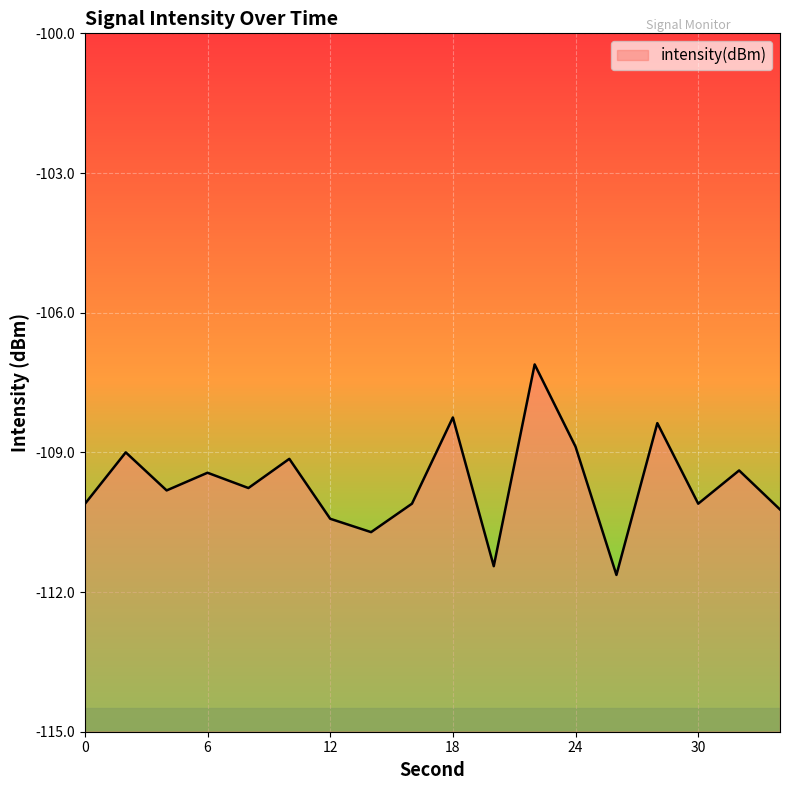

List the labels in order of value, largest first.

22, 18, 28, 24, 2, 10, 32, 6, 8, 4, 16, 30, 0, 34, 12, 14, 20, 26